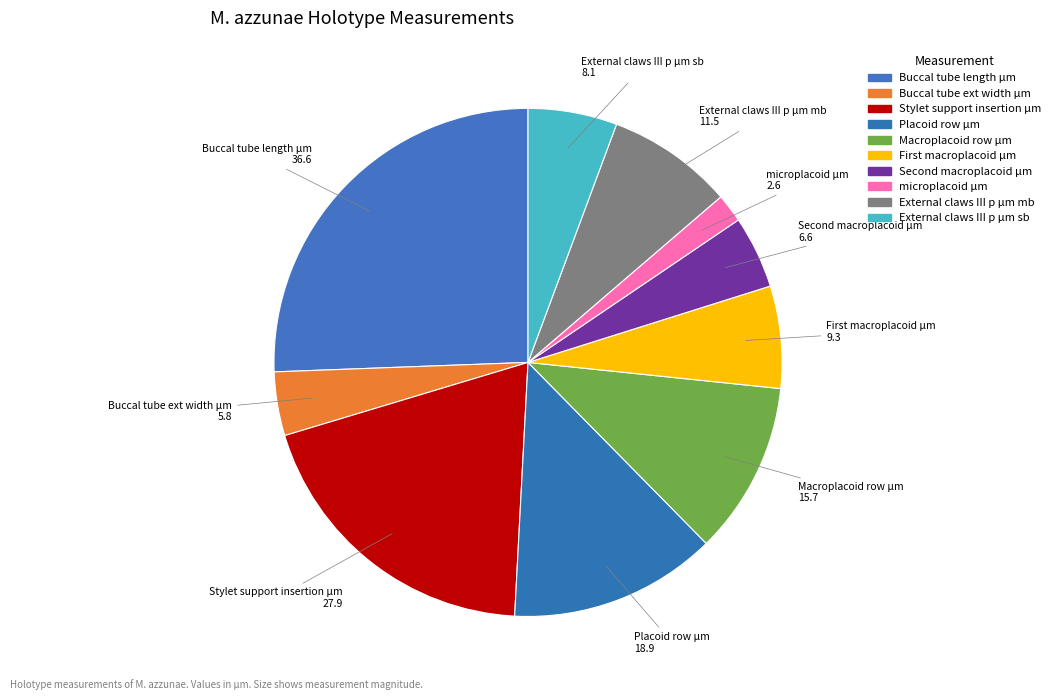

Does any single category account for the majority?

No